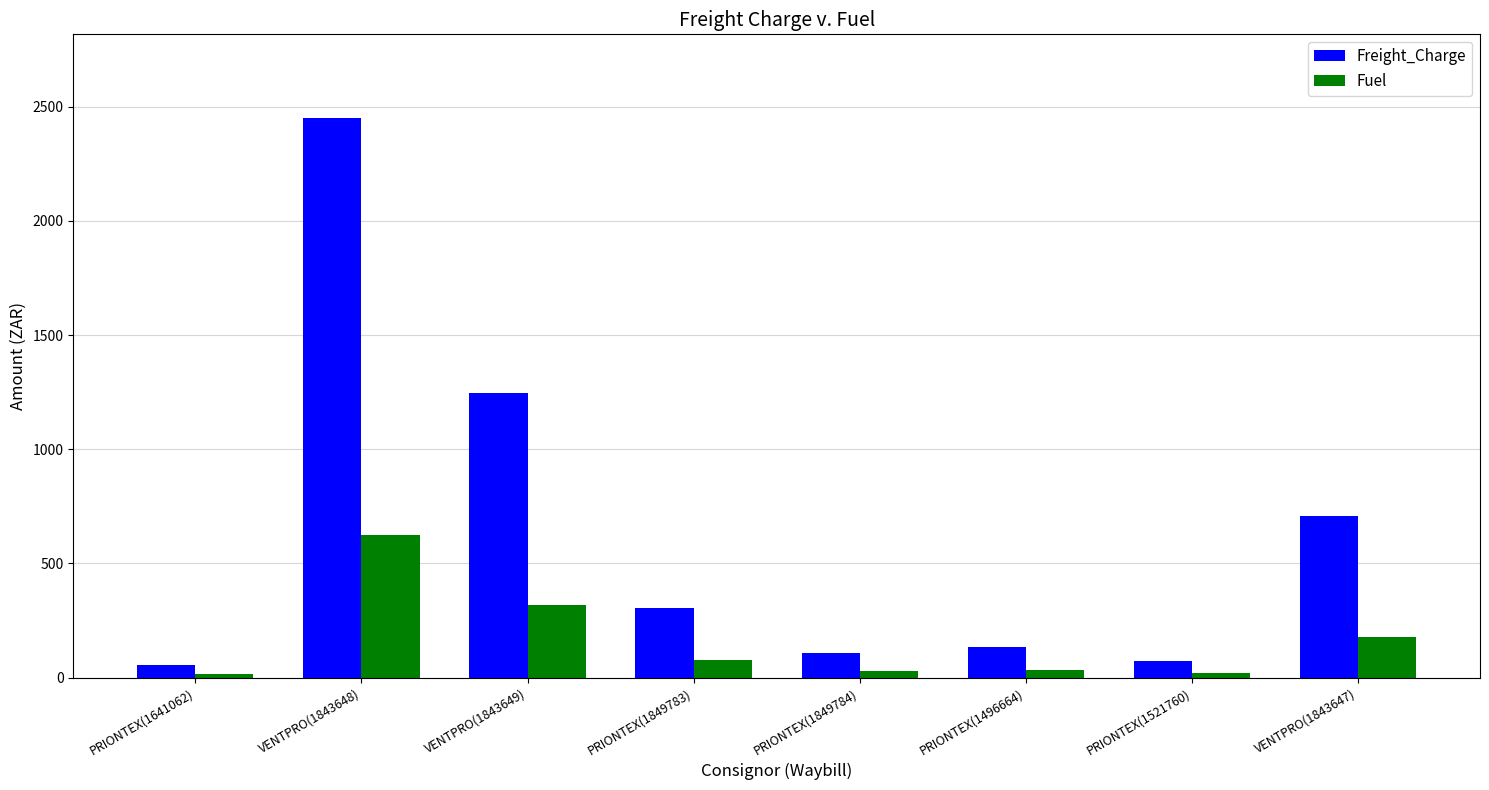

Between VENTPRO(1843649) and PRIONTEX(1849784), which series saw the biggest shift?

Freight_Charge